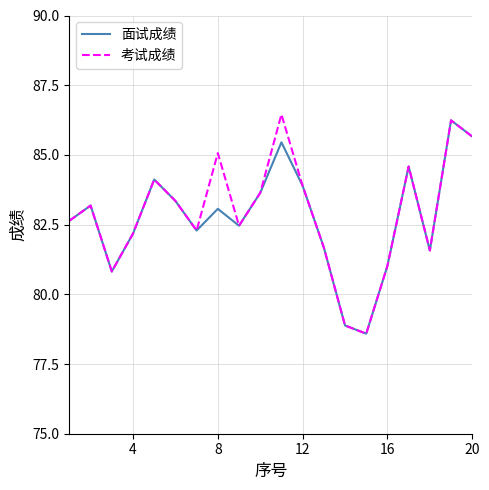

What is the highest value of the 面试成绩 series?

86.2